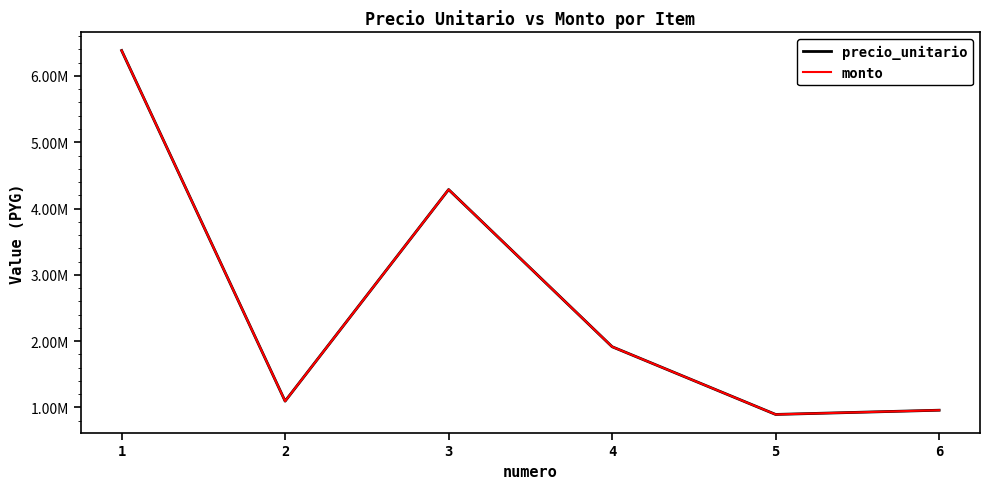

True or false: precio_unitario has more than 2 points higher than both neighbors.

False